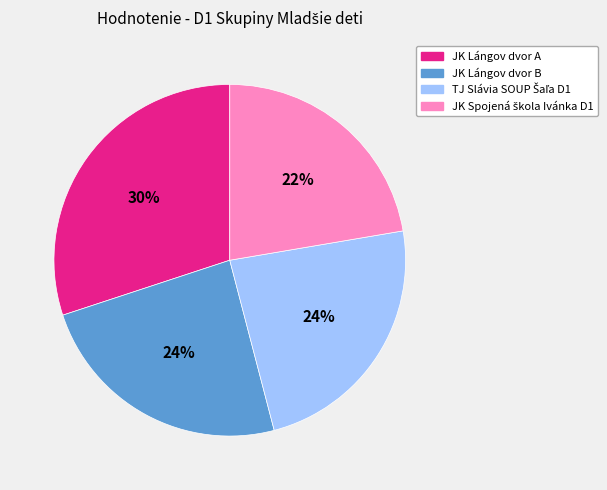

Is there a majority slice in this chart?

No